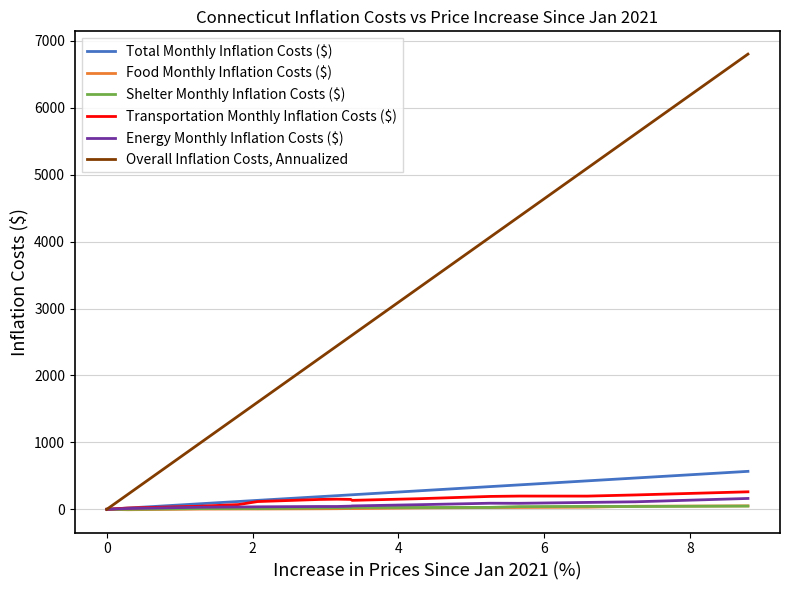

What is the greatest value displayed?

6801.1